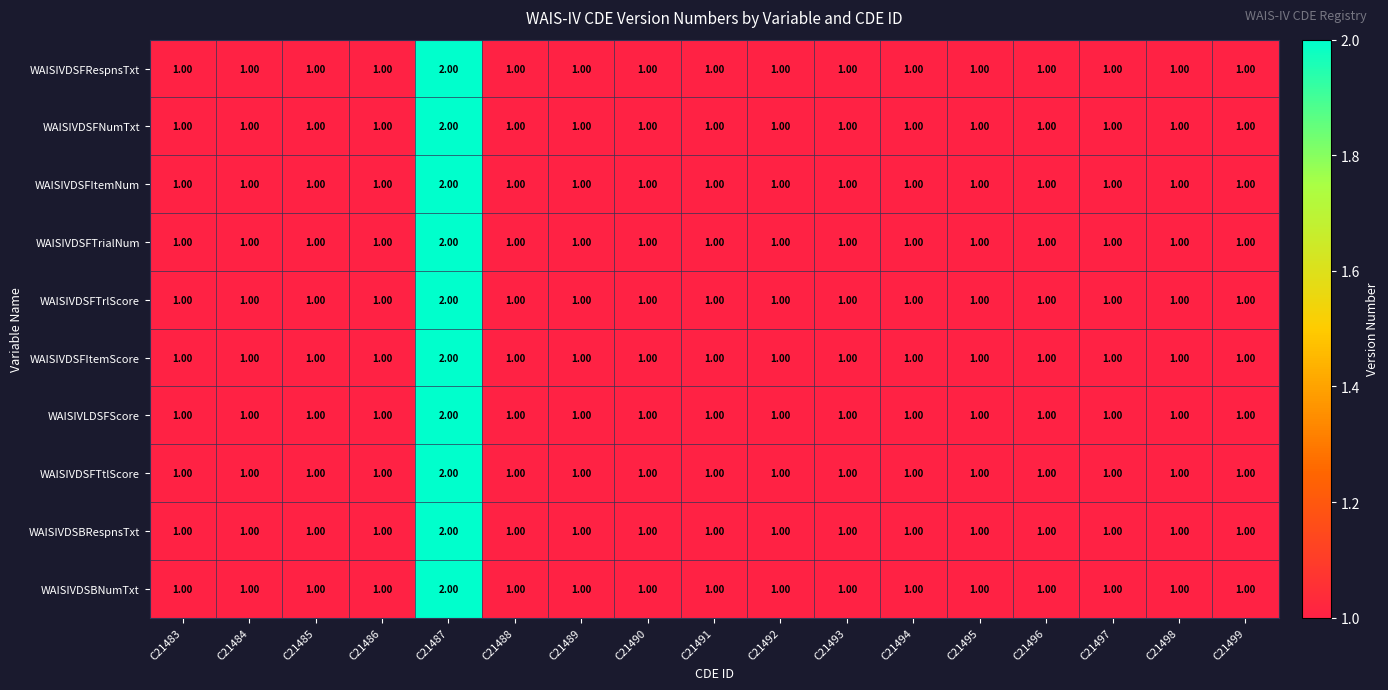

How many data points does each series have?

17